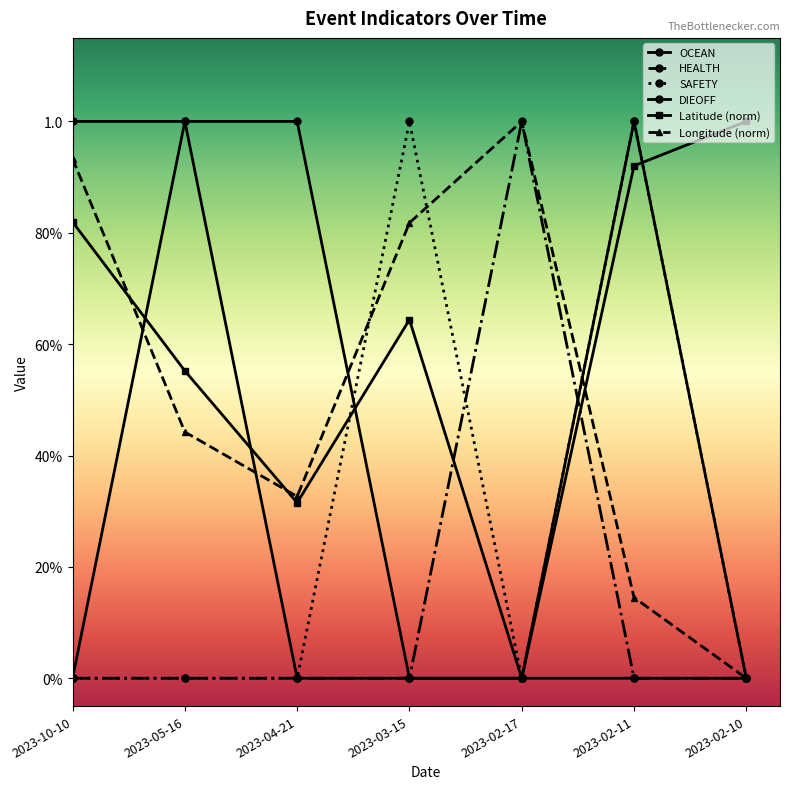

The value of SAFETY at 2023-04-21 is 0.7. True or false?

False